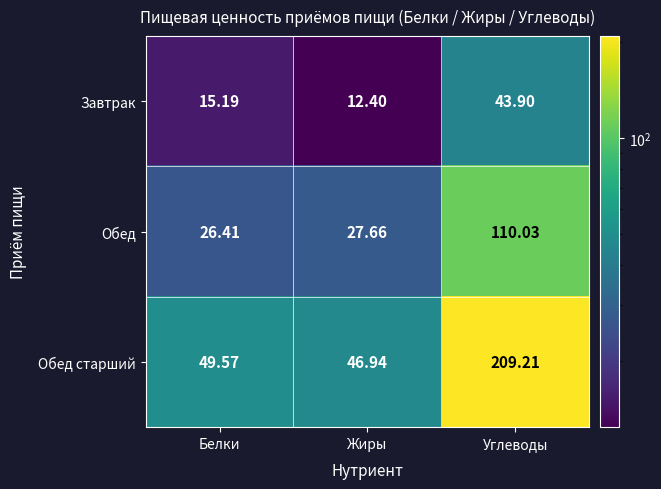

What is the difference between the highest and lowest values at Белки?

34.4